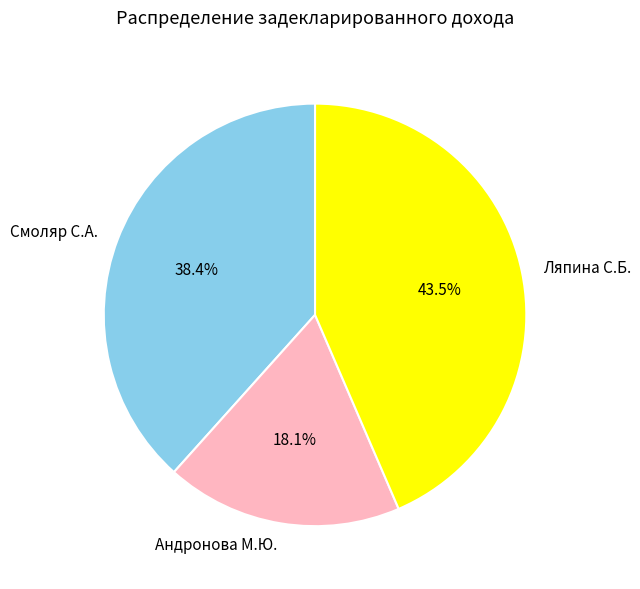

Approximately how many times larger is the value at Андронова М.Ю. compared to Смоляр С.А.?

0.5